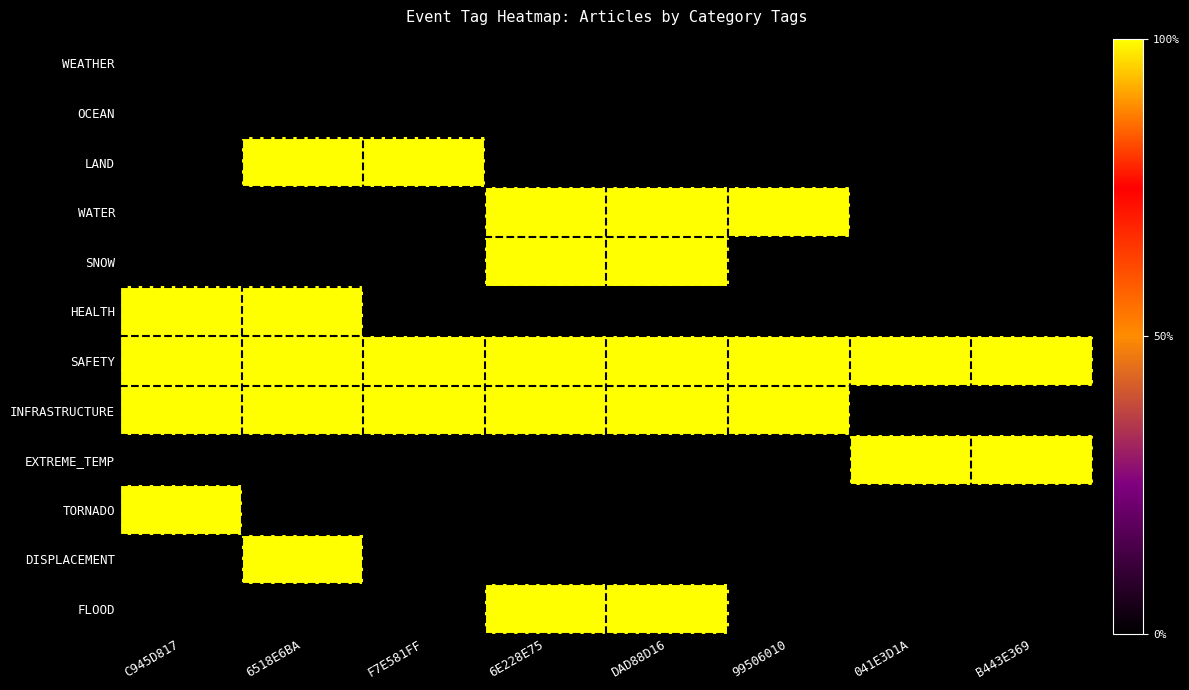

What is the difference between the highest and lowest values at F7E581FF?

1